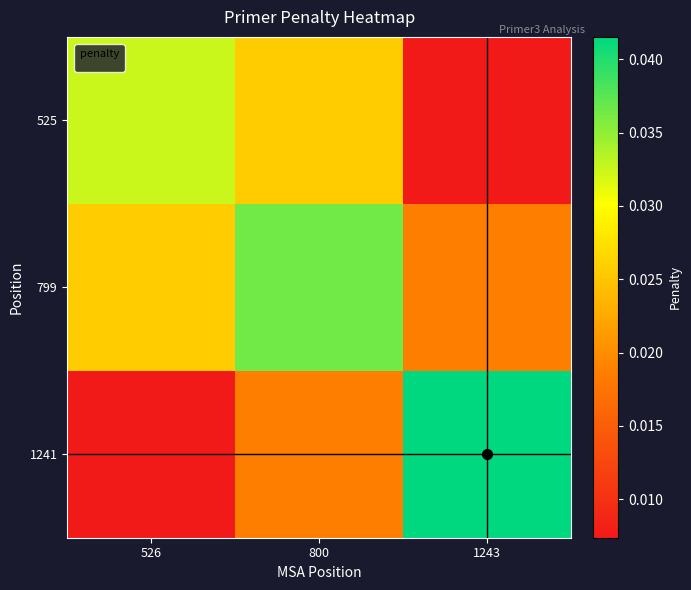

Reading left to right, extract all data points from this chart.

525: 526=0.0	800=0.0	1243=0.0
799: 526=0.0	800=0.0	1243=0.0
1241: 526=0.0	800=0.0	1243=0.0